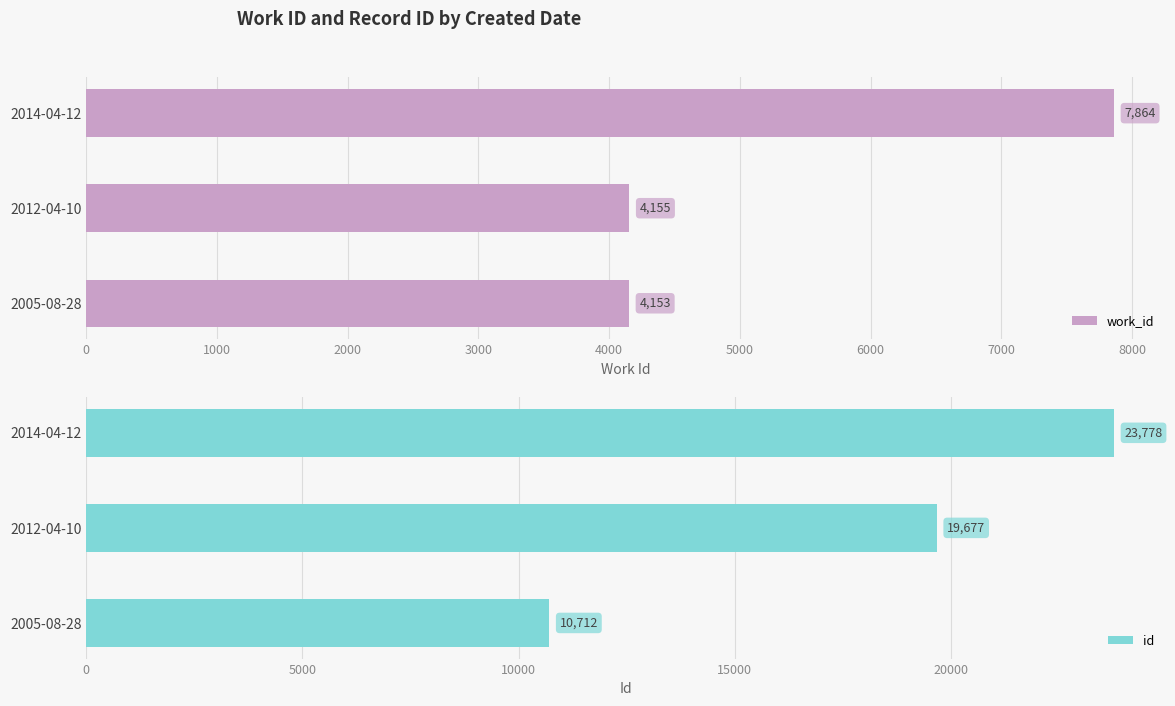

Rank the series by their maximum value, from lowest to highest.

work_id, id